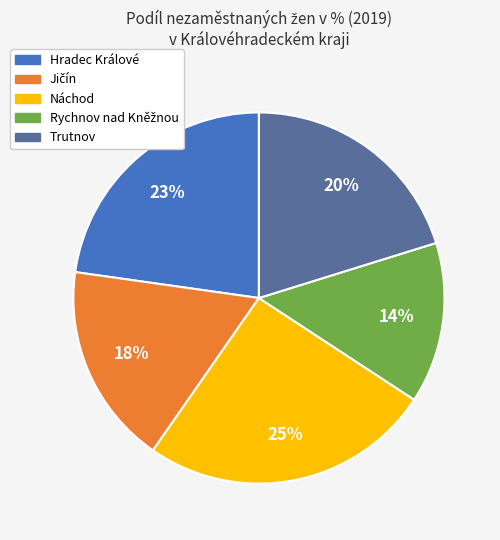

Count the number of slices in the pie.

5